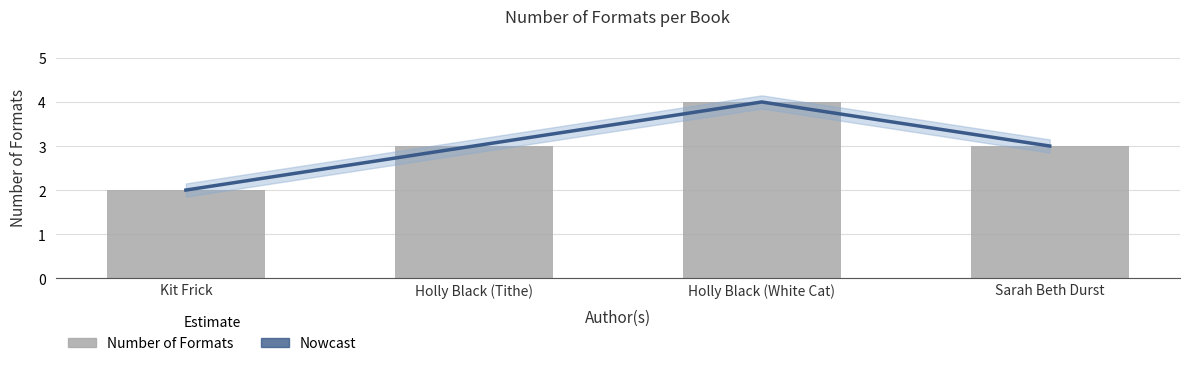

At which label does Nowcast reach its minimum?

Kit Frick